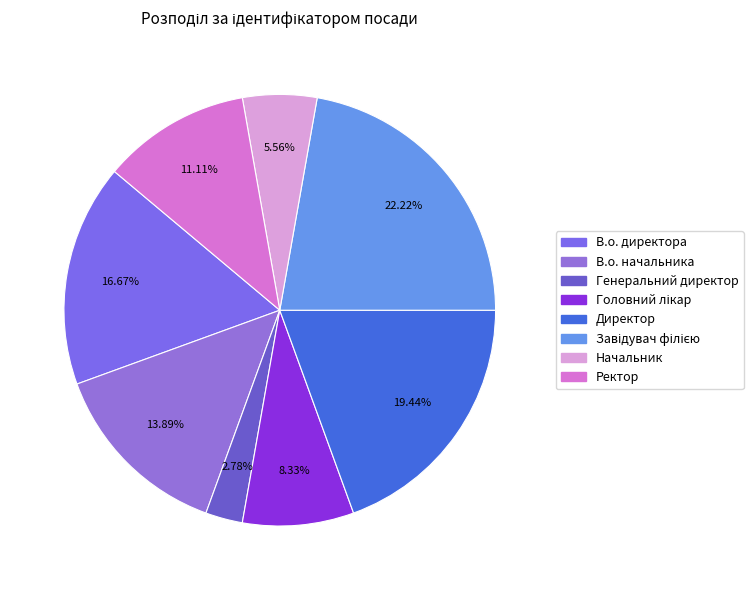

Rank the categories by value from lowest to highest.

Генеральний директор, Начальник, Головний лікар, Ректор, В.о. начальника, В.о. директора, Директор, Завідувач філією